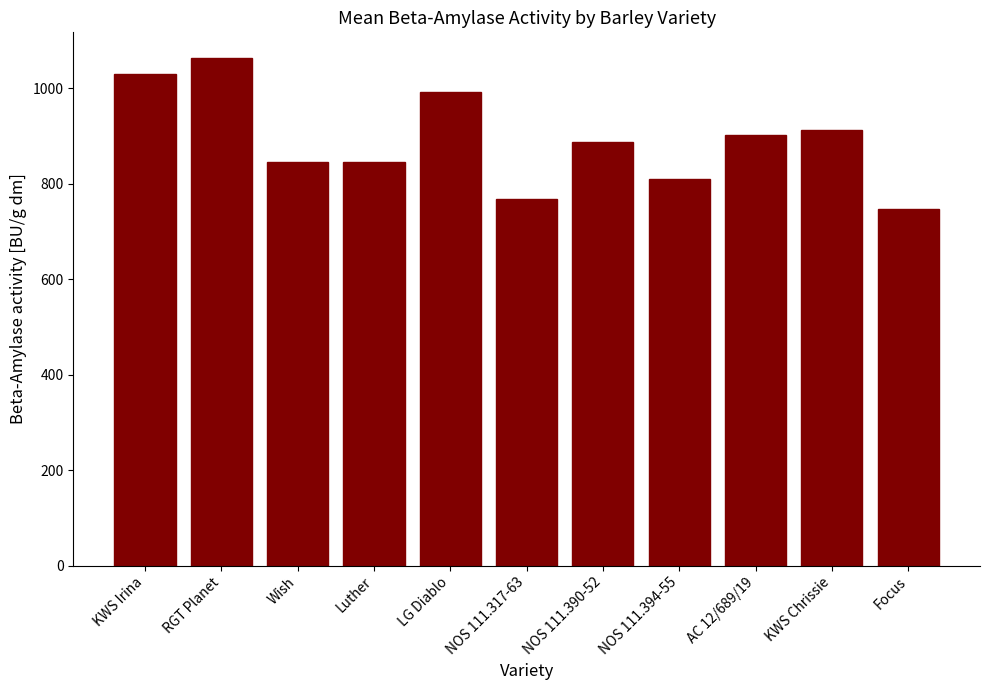

What is the value of the 6th bar from the left?

769.0